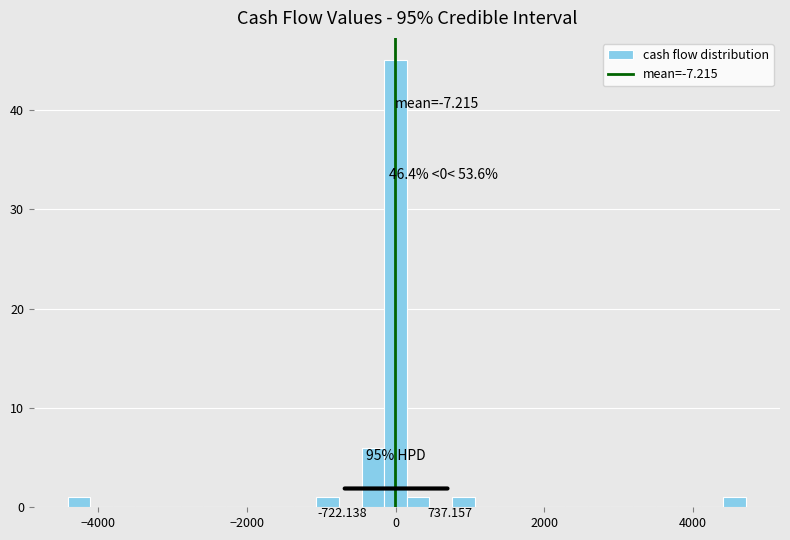

Read against the x-axis, roughly where is the centre of the tallest bar?

0